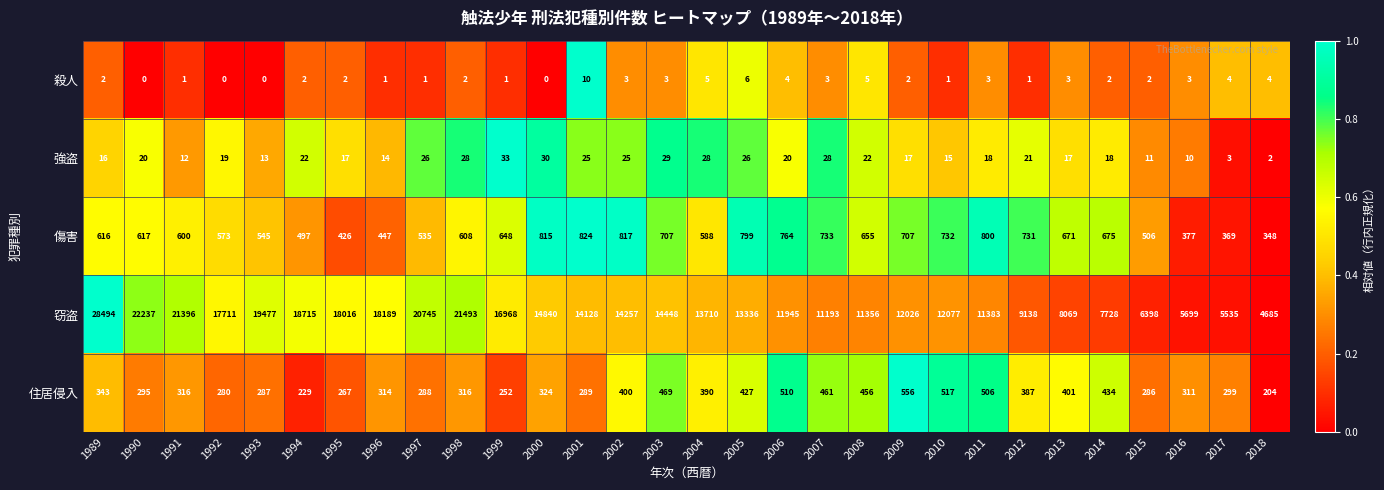

List the series in order of their peak value, highest first.

窃盗, 傷害, 住居侵入, 強盗, 殺人